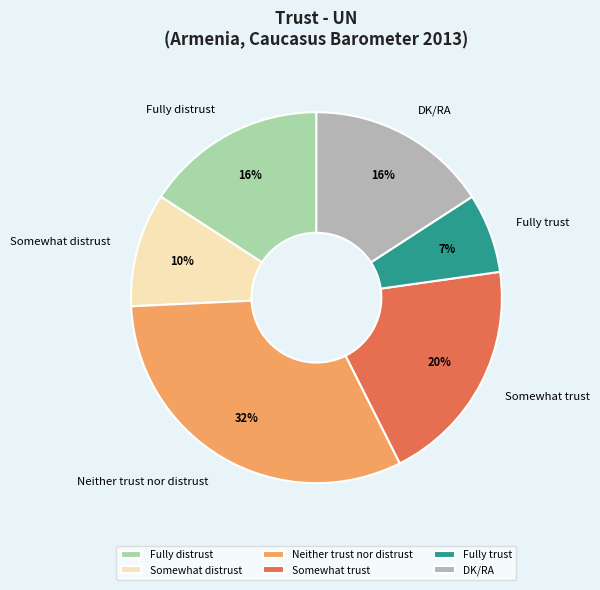

To the nearest percent, what is the difference between the largest and smallest slice percentages?

25%